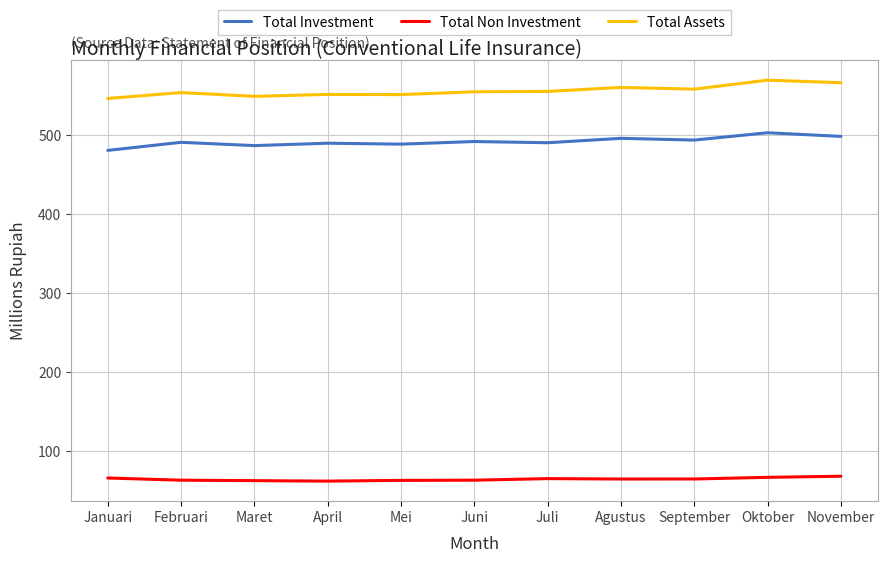

True or false: Total Investment and Total Non Investment intersect in this chart.

False